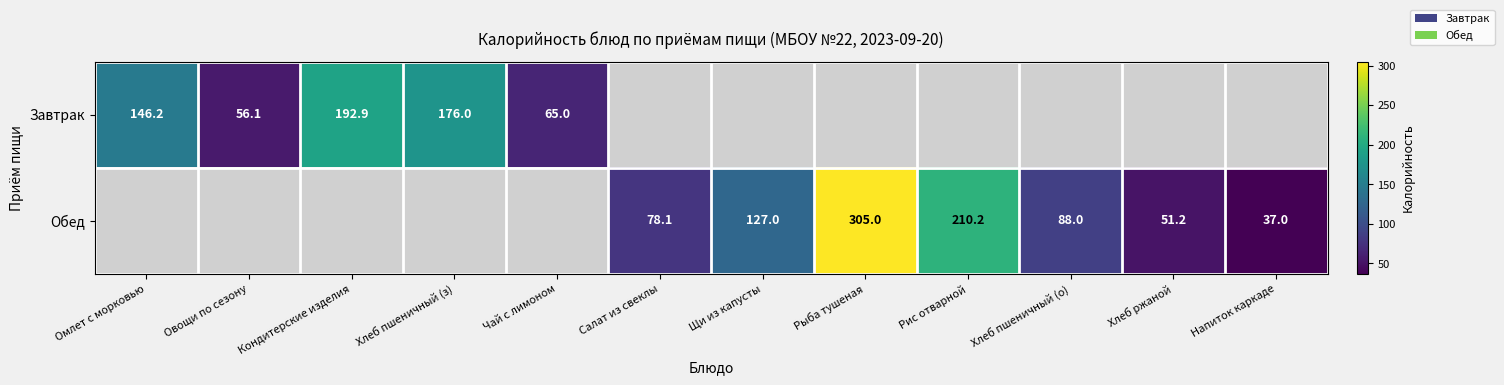

Is the value of Обед at Рыба тушеная greater than the value of Завтрак at Кондитерские изделия?

Yes